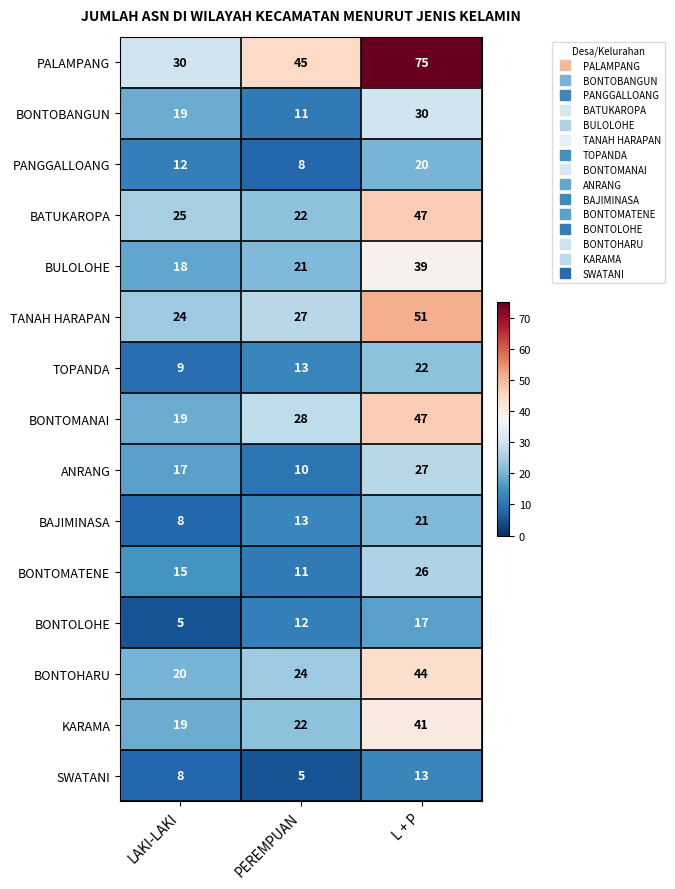

What is the difference between the maximum and second lowest values in the TANAH HARAPAN series?

24